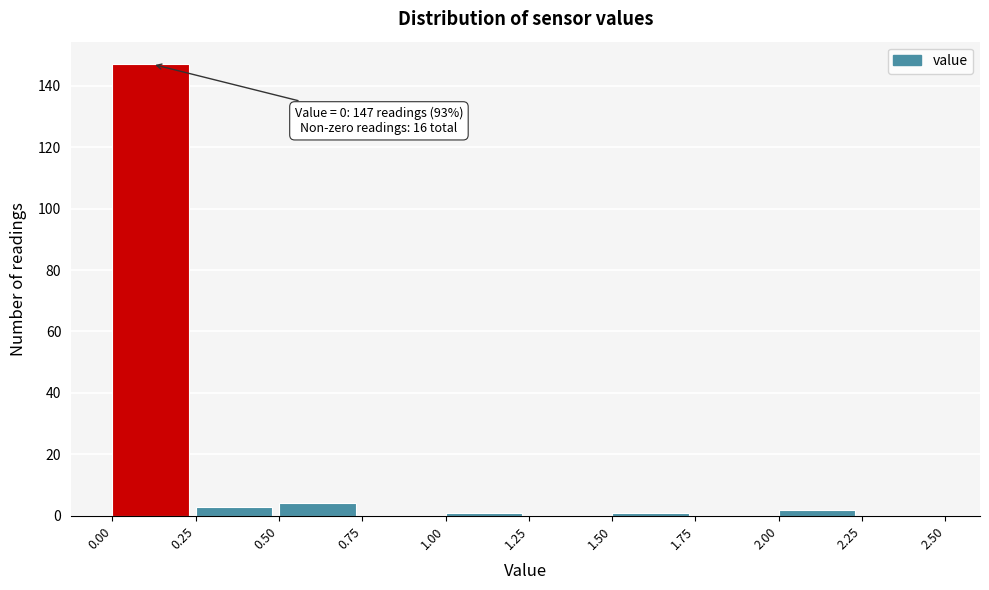

Over which range of the x-axis is the bar tallest?

0.00 to 0.25